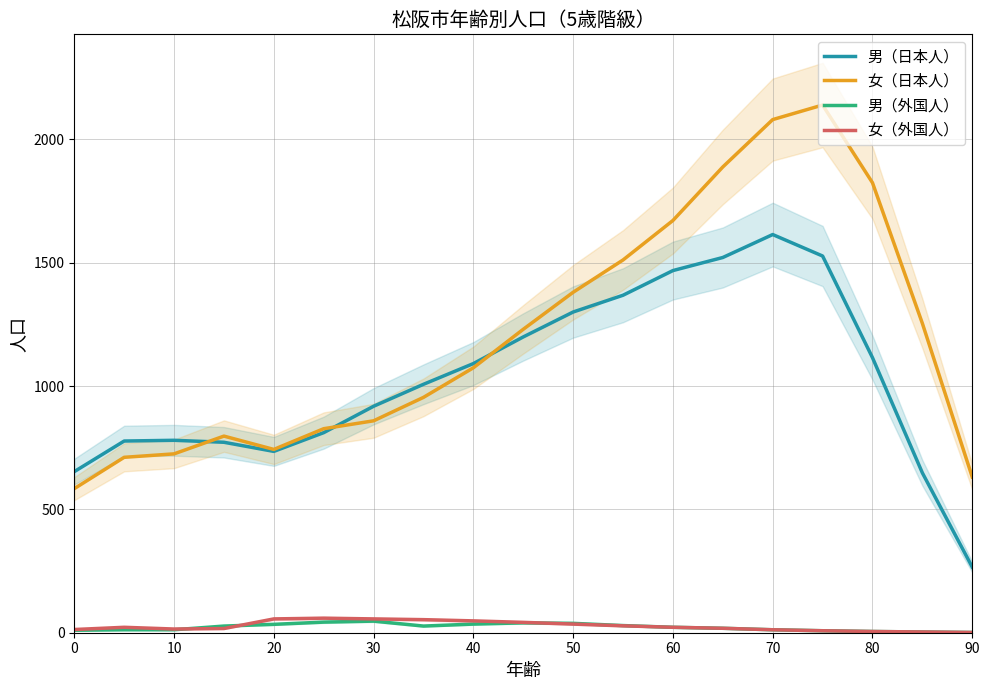

Where is 男（日本人） nearest to the value 940?

30